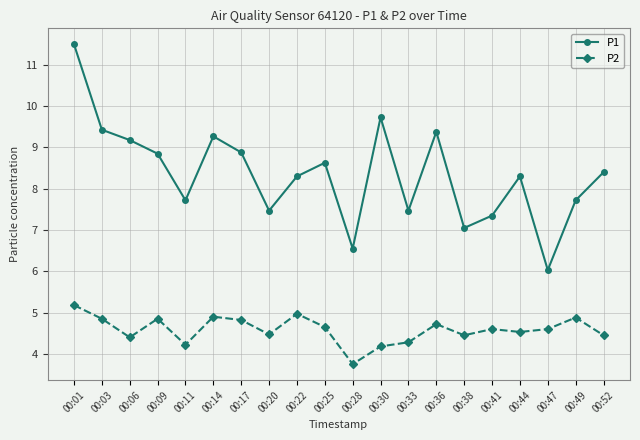

What is the minimum value shown in the chart?

3.8